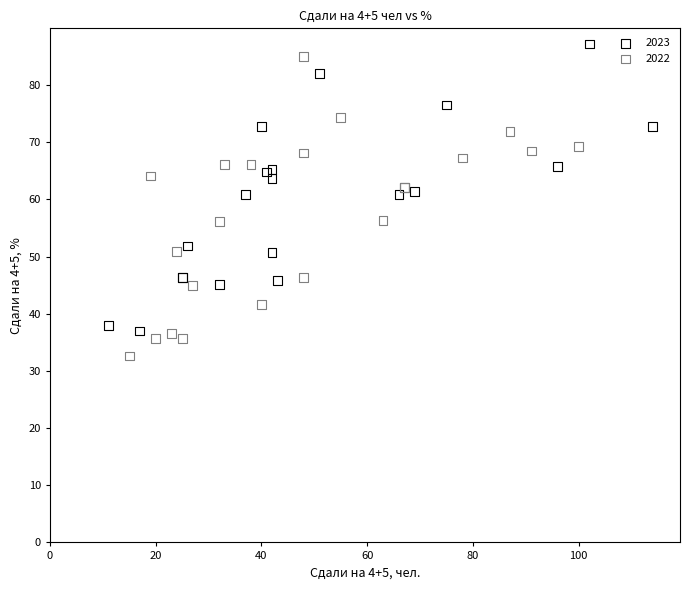

What are all the series names shown in the legend?

2023, 2022